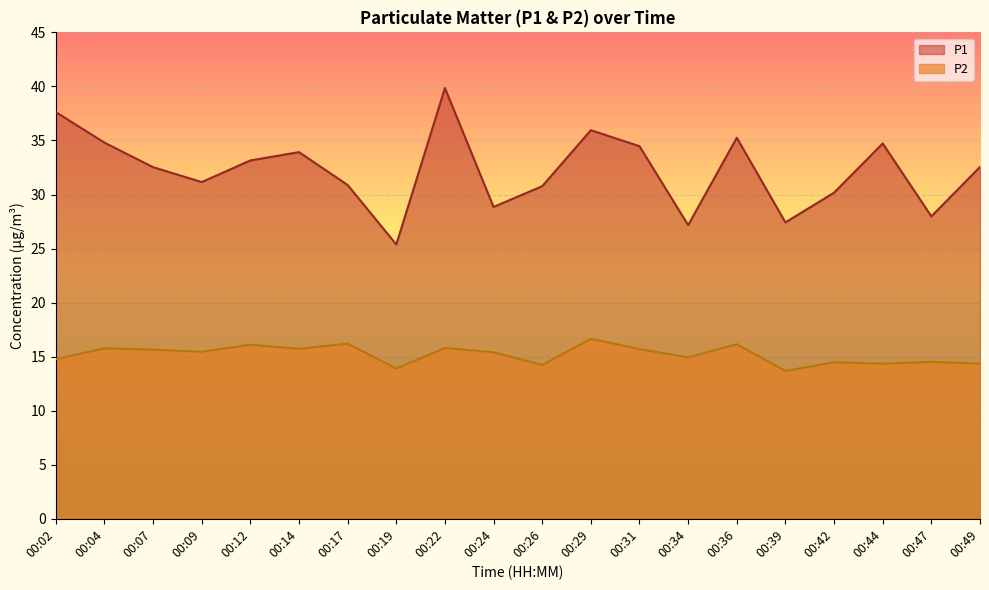

Read the P2 value at 00:14.

15.7